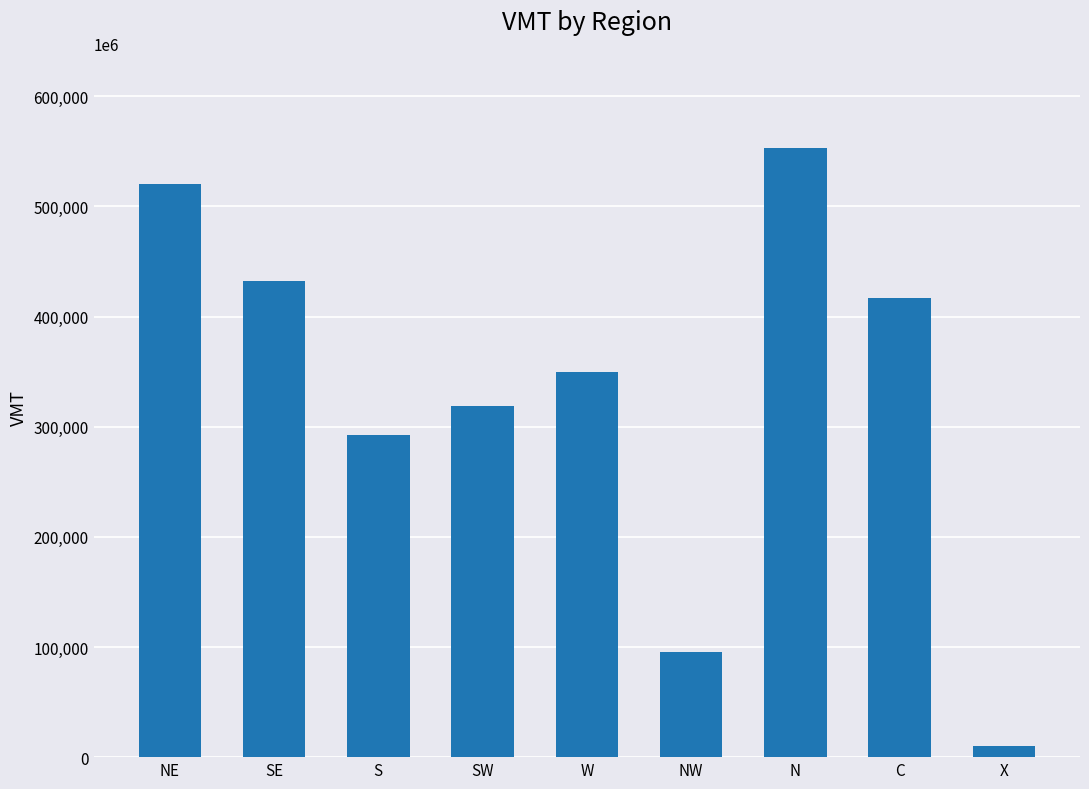

The chart shows a value of 416726 at C. True or false?

True